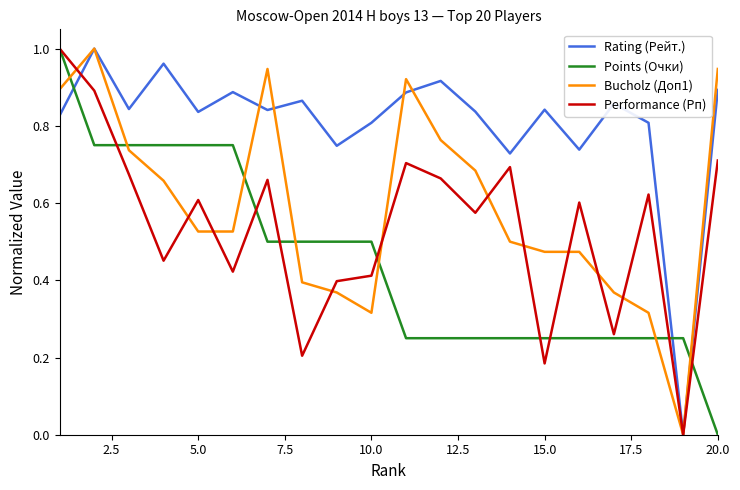

Which series has the largest total across all categories?

Rating (Рейт.)